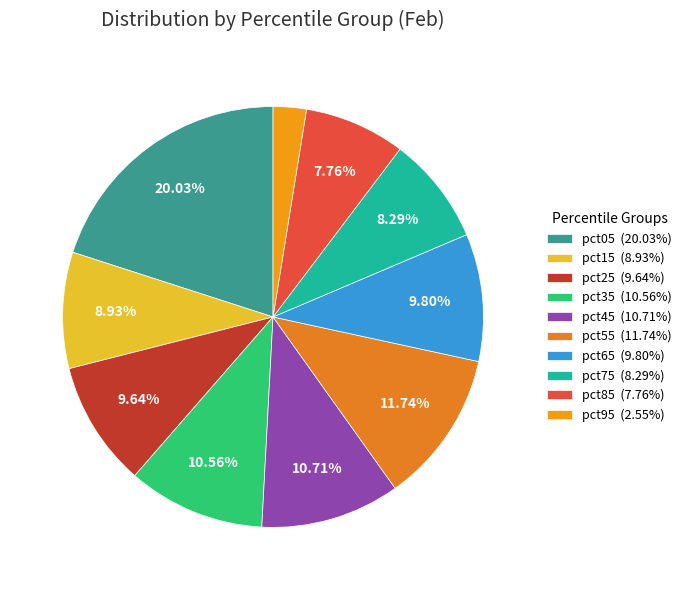

How many segments does this pie chart have?

10